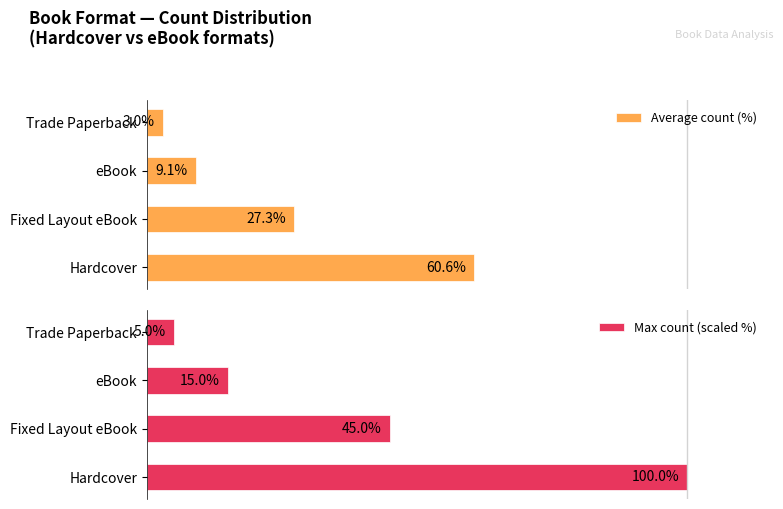

What is the value of the Average count (%) bar at the 2nd from the left?

27.3